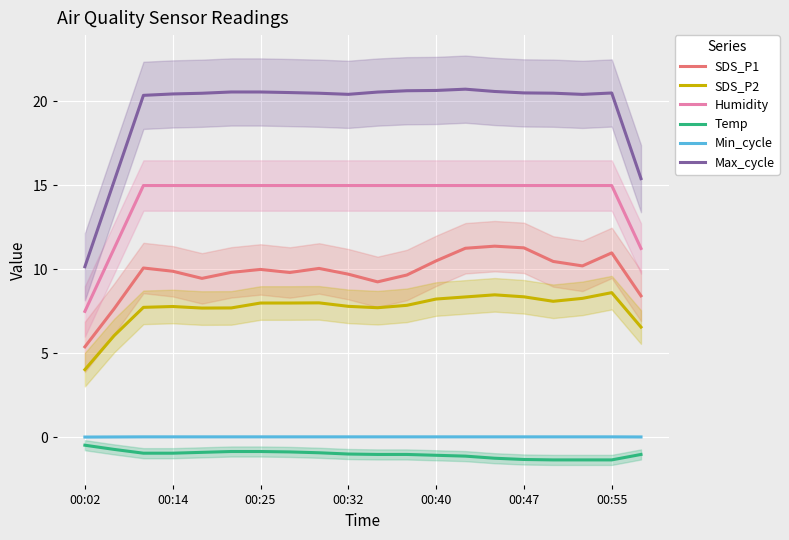

Which category has the lowest value in the SDS_P2 series?

00:02